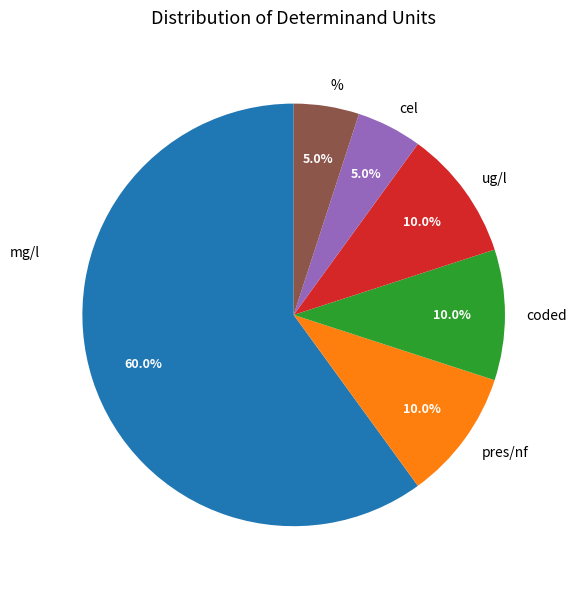

Count the number of slices in the pie.

6